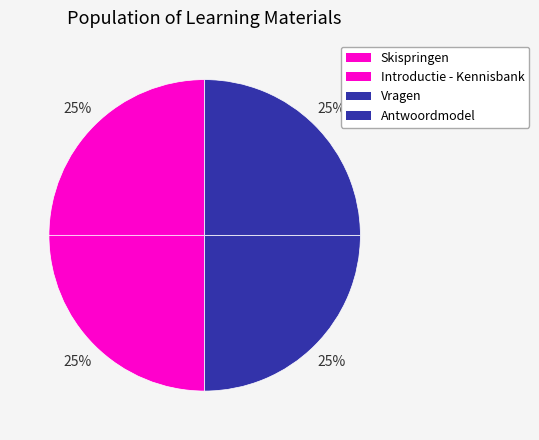

To the nearest percent, what portion does Introductie - Kennisbank represent?

25%